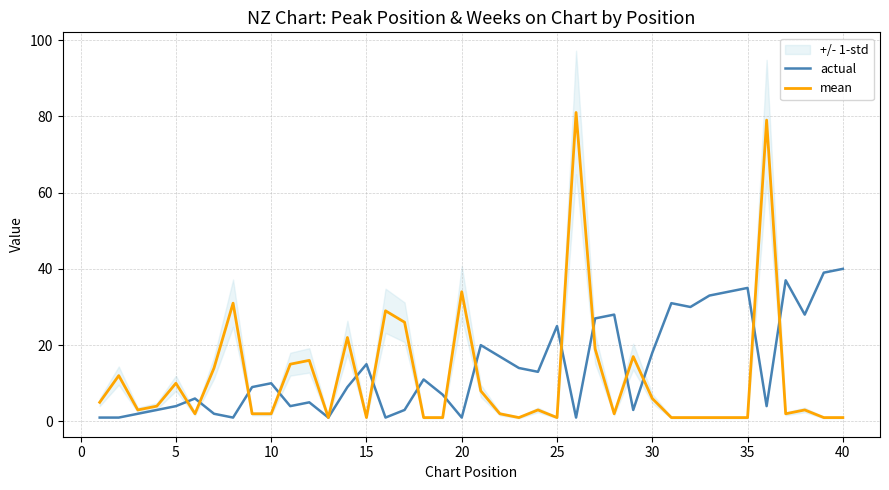

How many categories are shown in the chart?

40